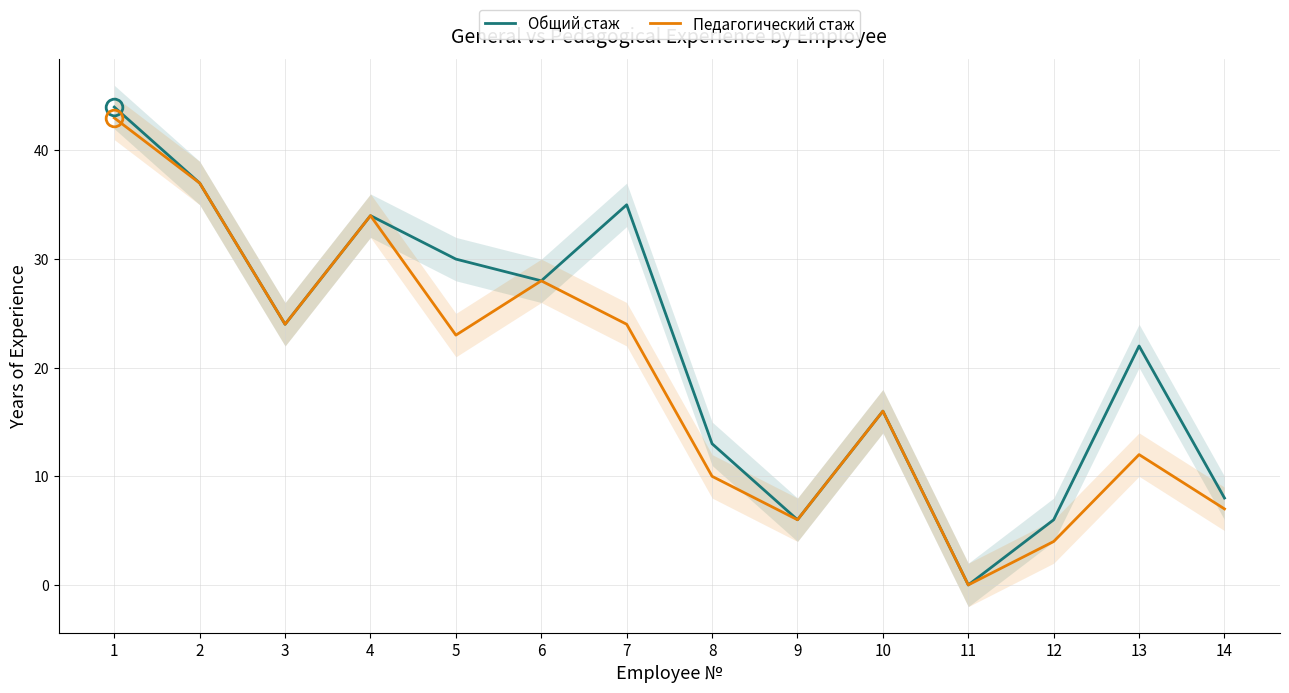

List the series in order of their peak value, lowest first.

Педагогический стаж, Общий стаж